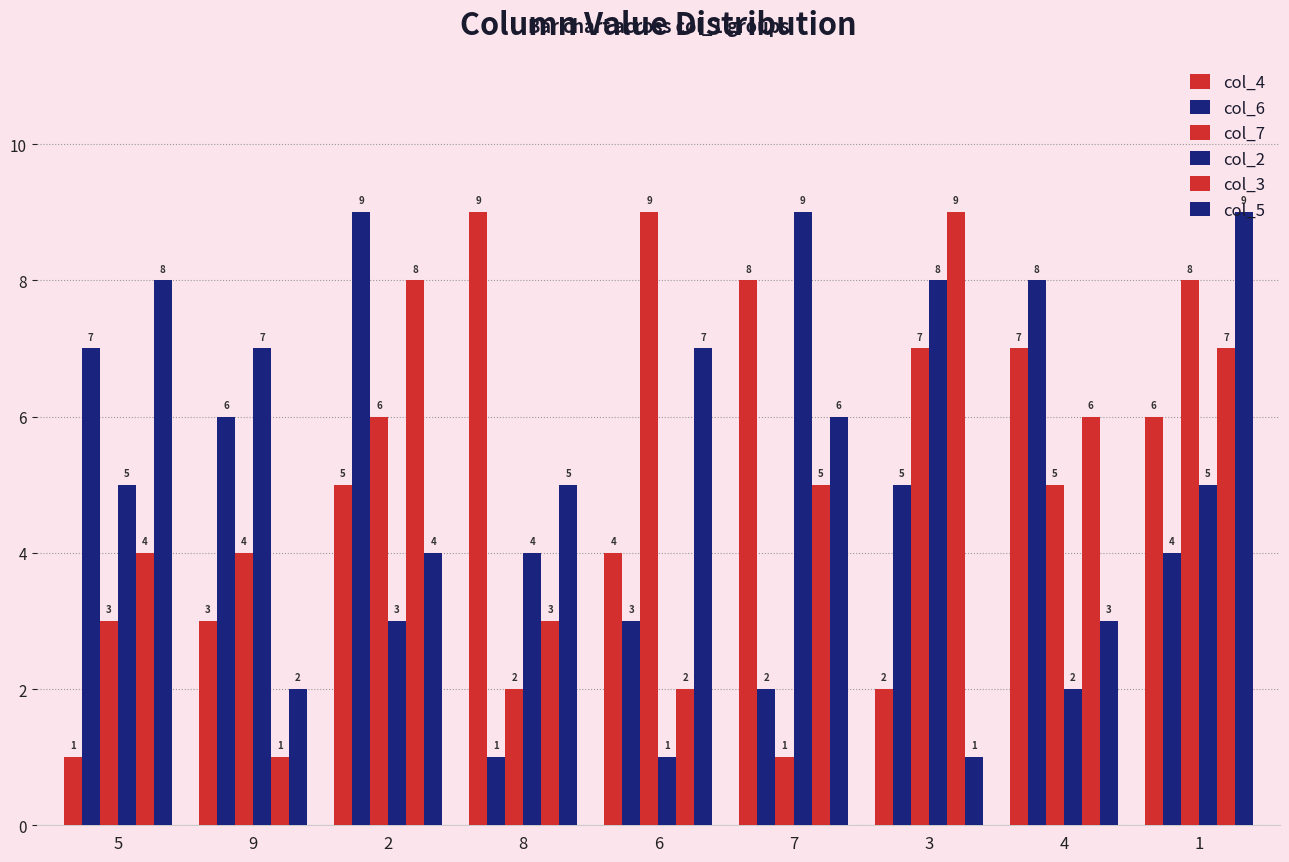

How many bars are there in total?

54